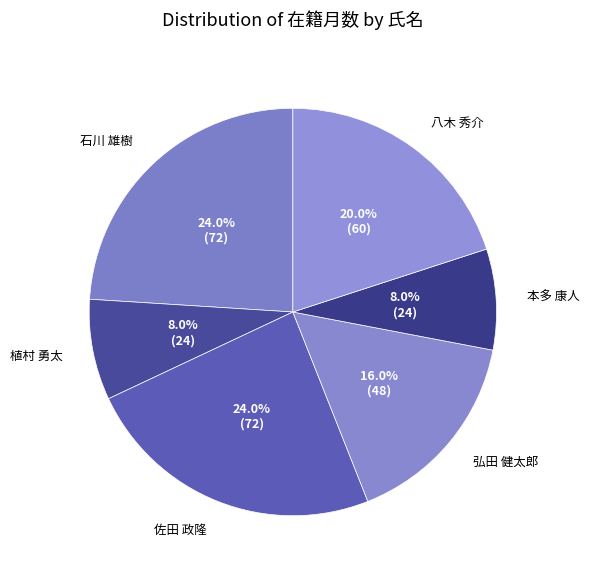

Combined, do 佐田 政隆 and 八木 秀介 account for over 50%?

No